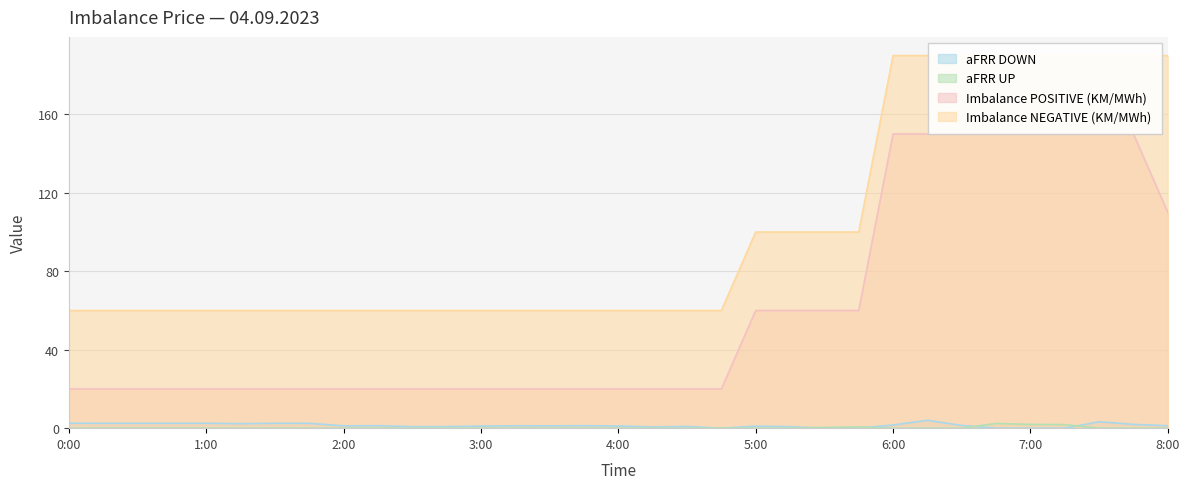

Where is Imbalance POSITIVE (KM/MWh) nearest to the value 85?

5:00